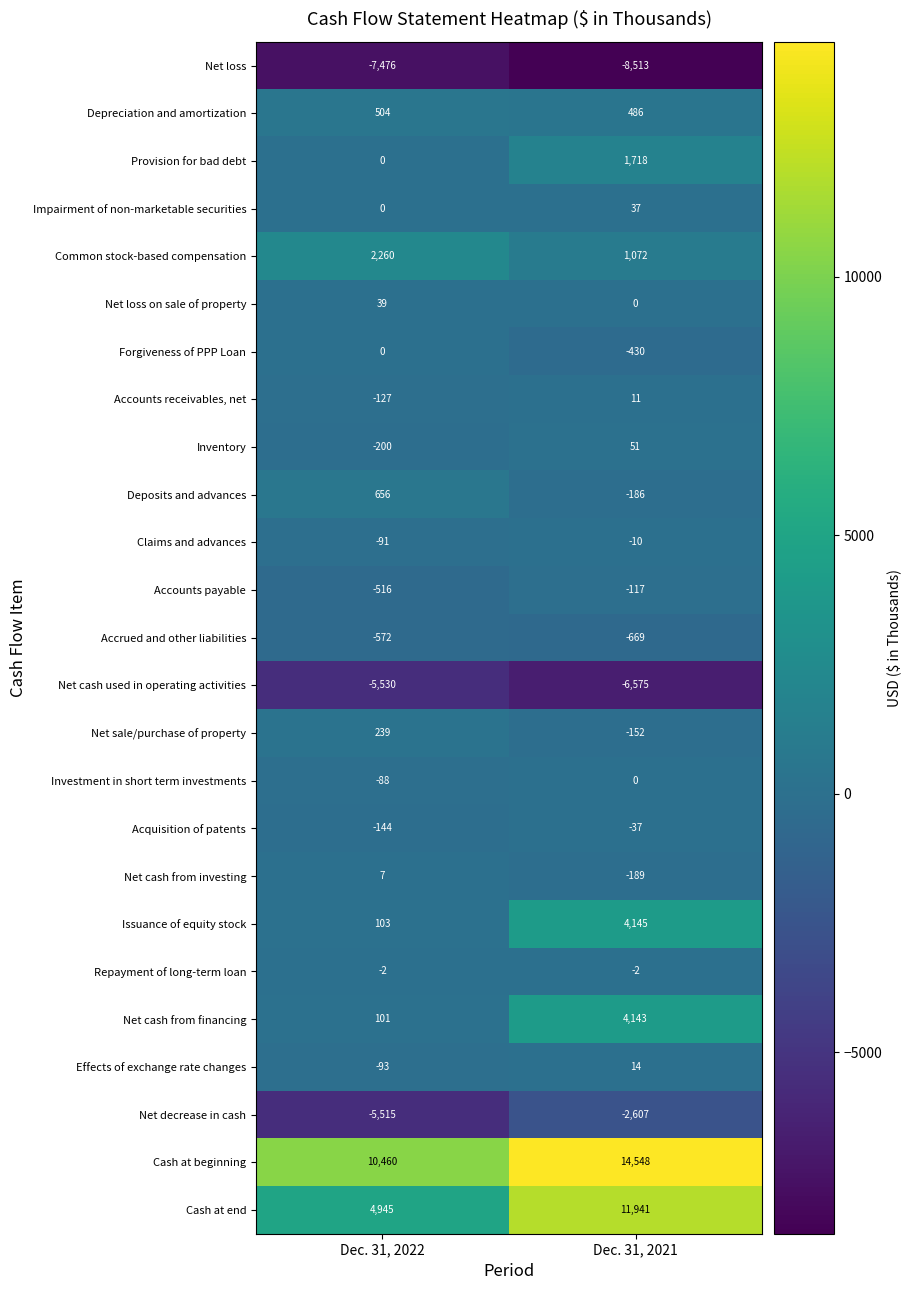

What is the minimum value shown in the chart?

-8513